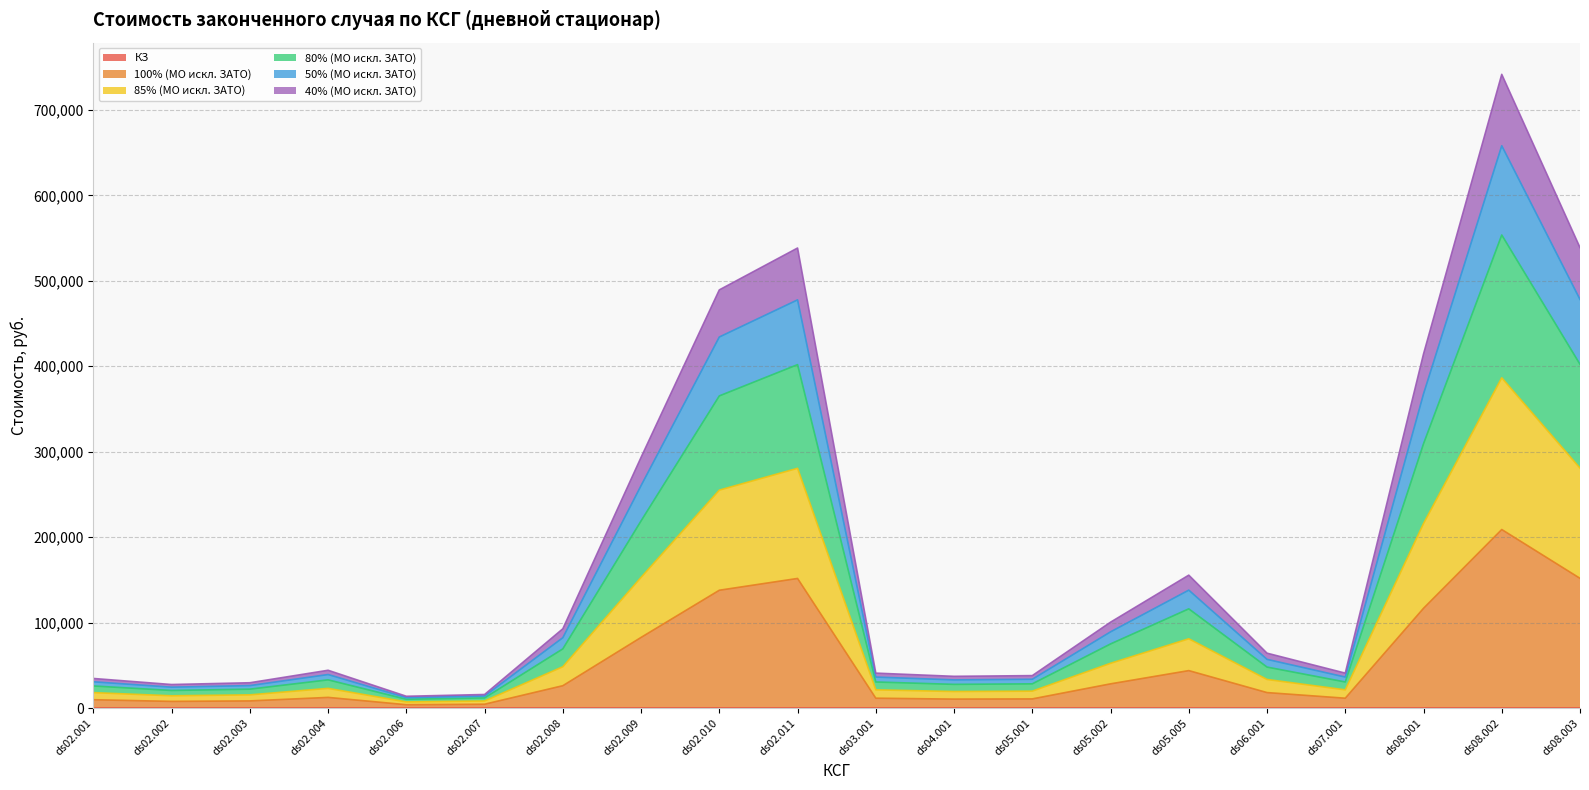

The 80% (МО искл. ЗАТО) series shows 604385.7 at ds02.011. True or false?

False